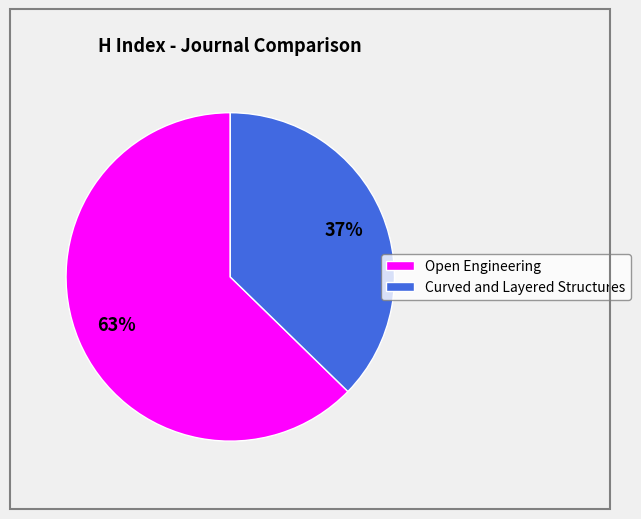

Rank the categories by value from lowest to highest.

Curved and Layered Structures, Open Engineering